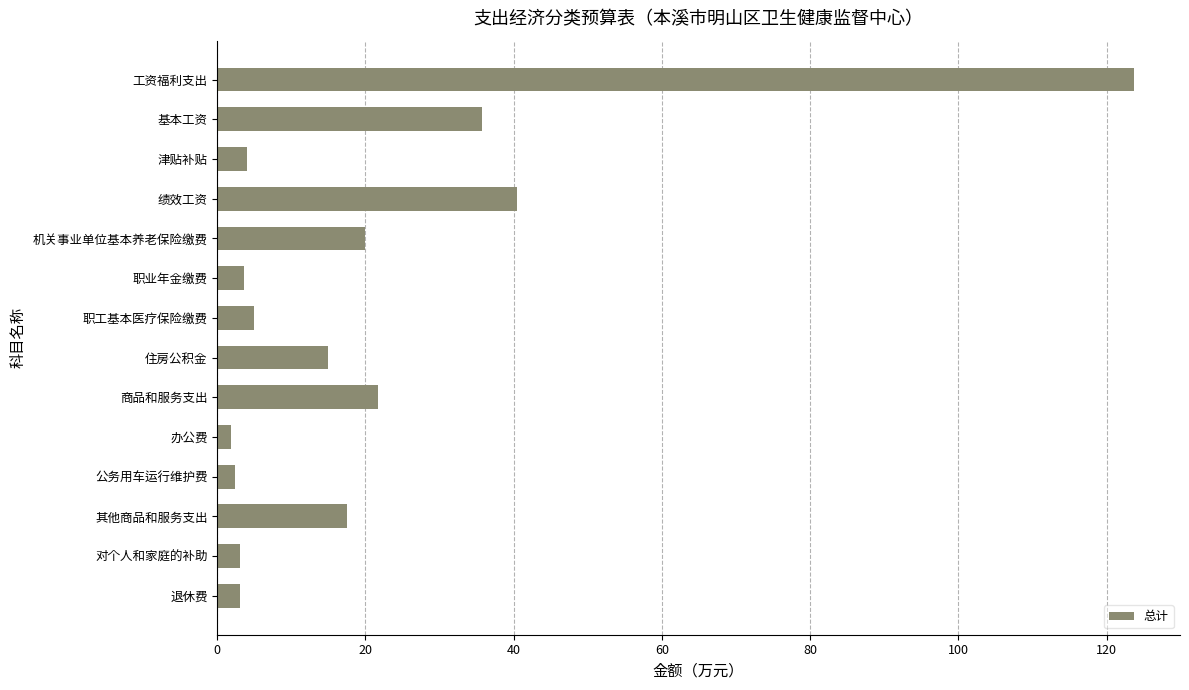

Where is the data nearest to the value 62?

绩效工资